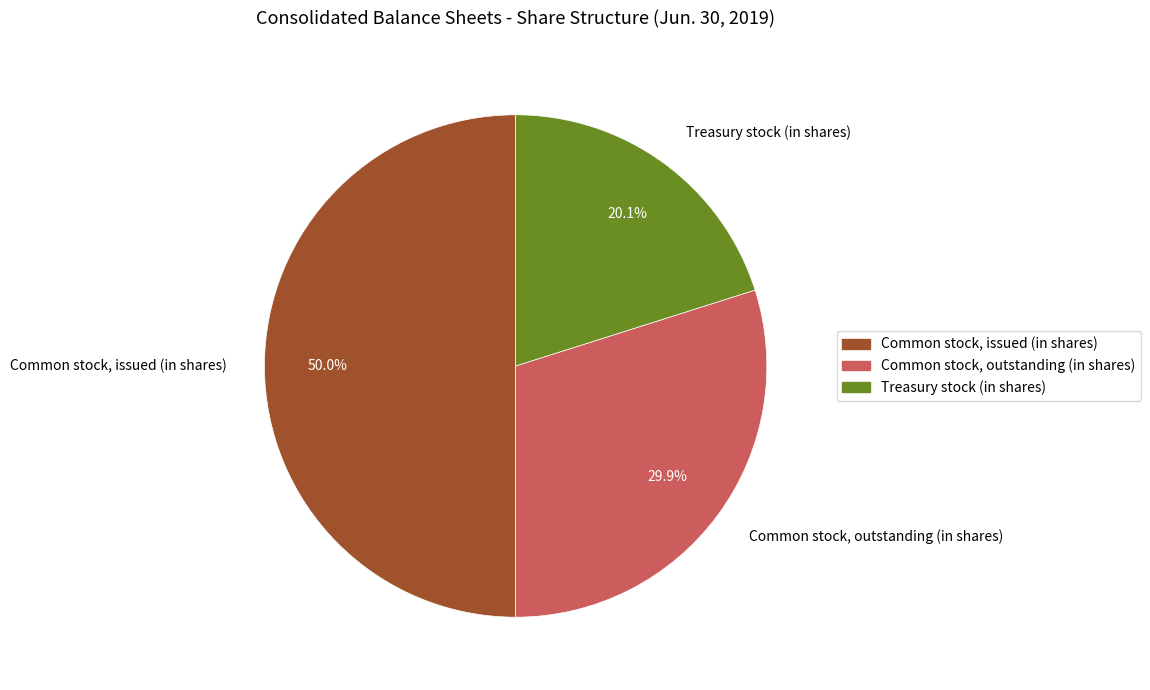

What is the largest slice in the pie chart?

Common stock, issued (in shares)